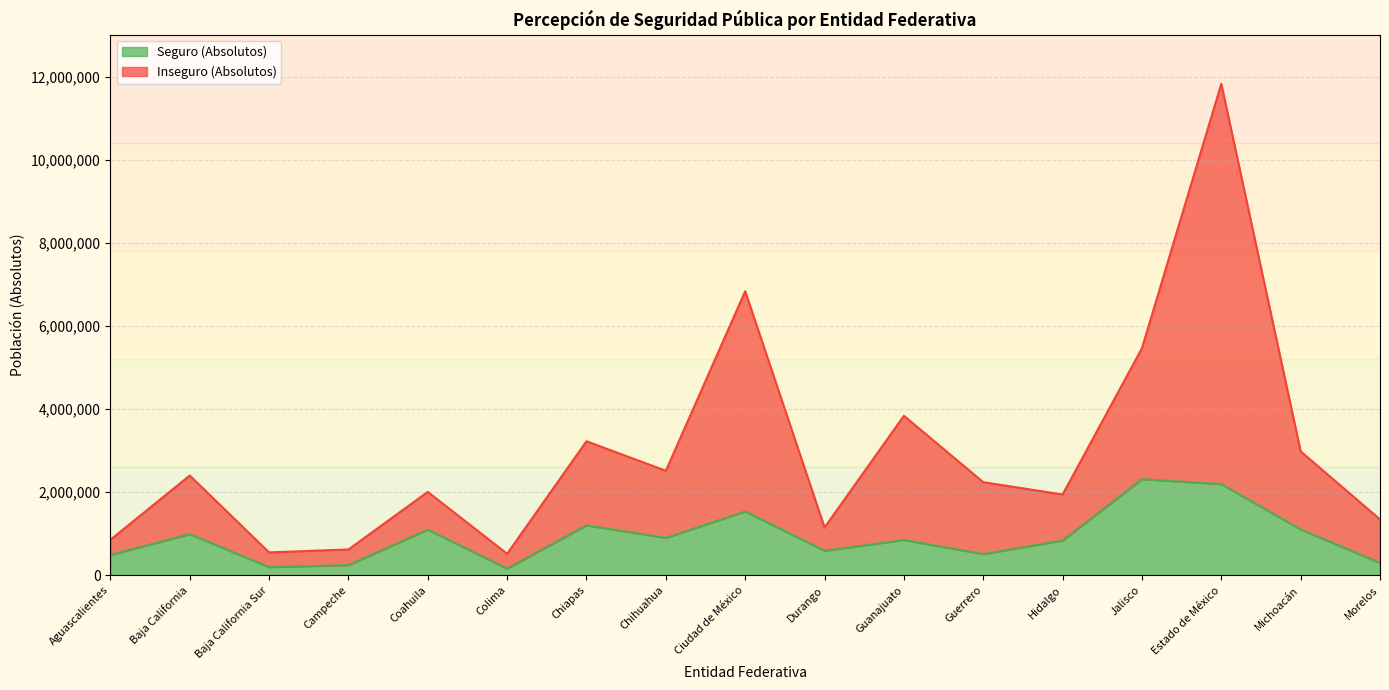

True or false: Seguro (Absolutos) has a value of 1874528 at Michoacán.

False